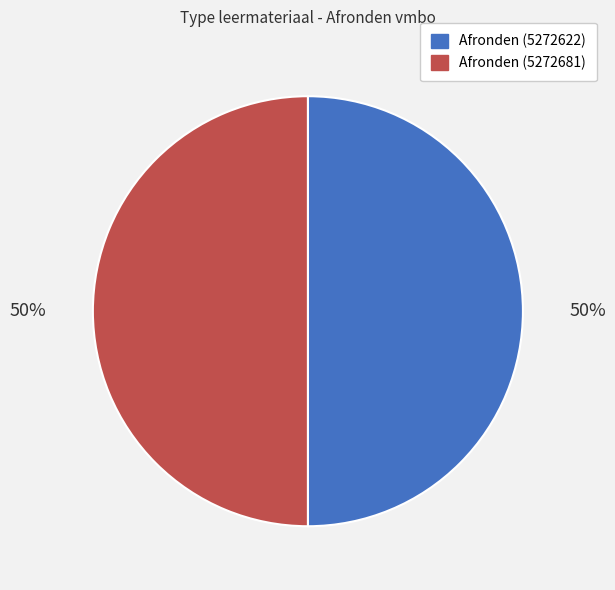

To the nearest percent, what is the average slice percentage?

50%